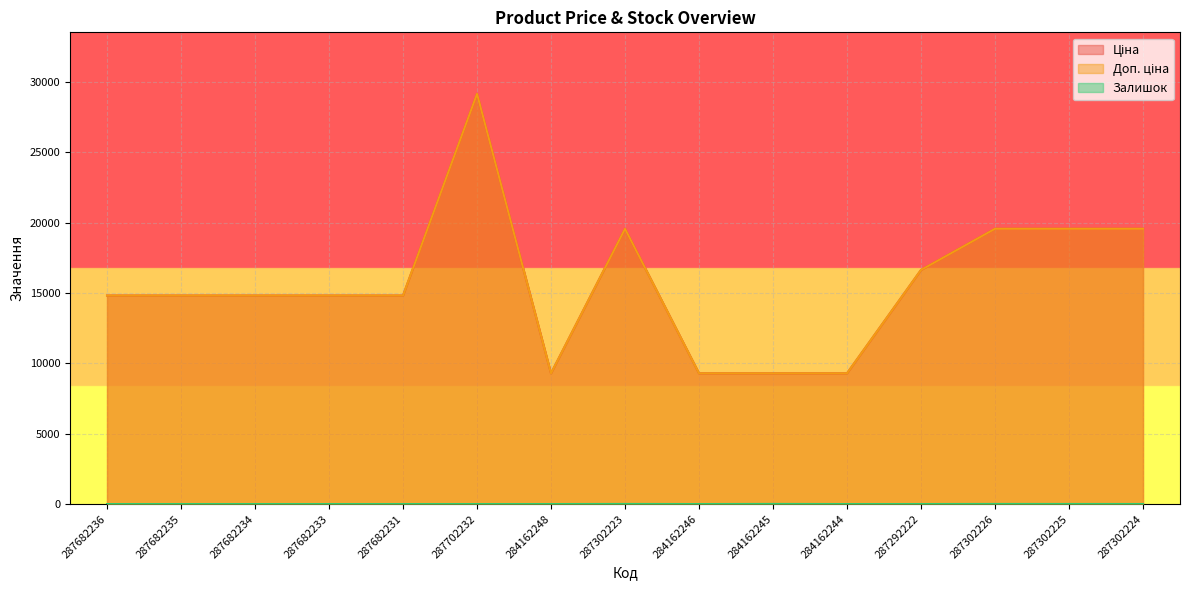

True or false: Доп. ціна and Залишок intersect in this chart.

False